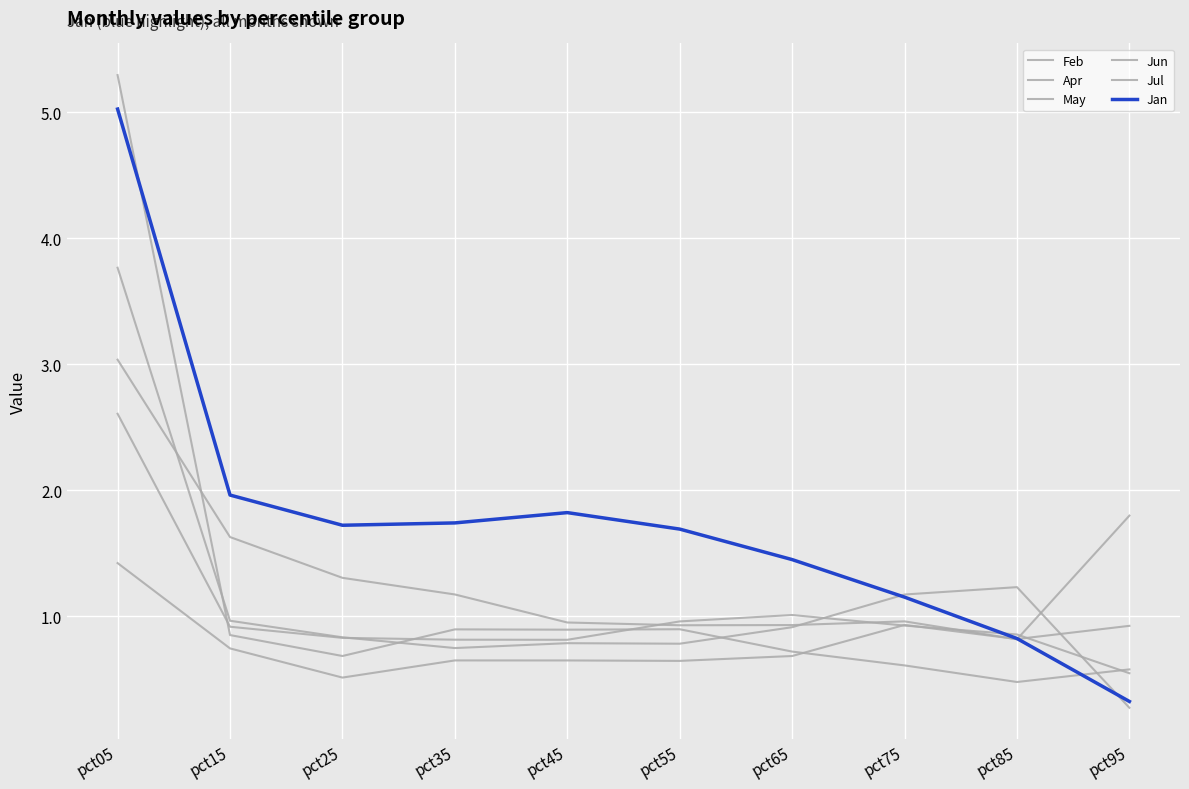

How many intersections are there between Jul and Feb?

4